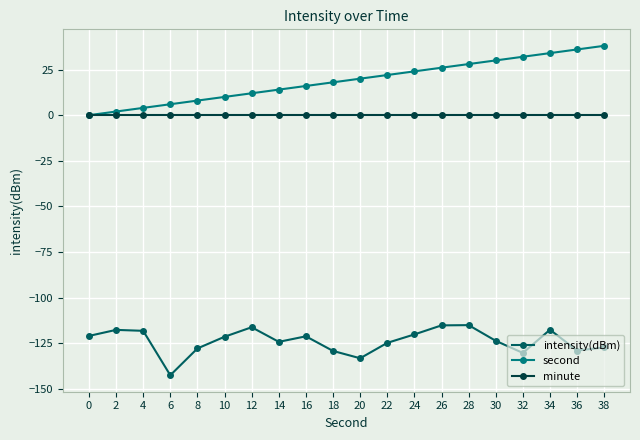

True or false: intensity(dBm) and minute cross at least once.

False